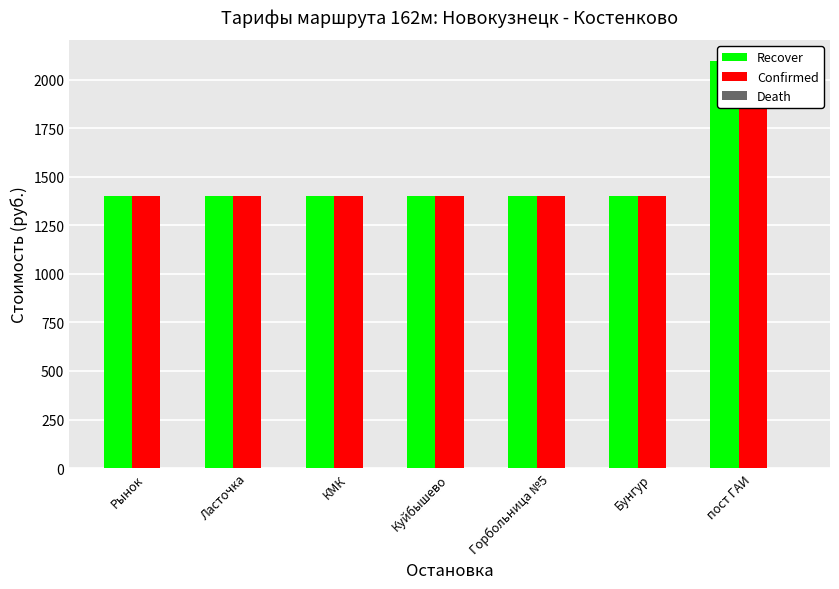

Which label corresponds to the largest value in the chart?

пост ГАИ